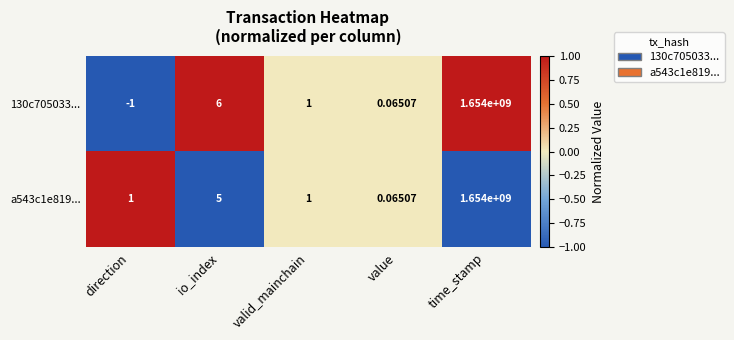

List the labels in order of 130c705033... value, smallest first.

direction, value, valid_mainchain, io_index, time_stamp